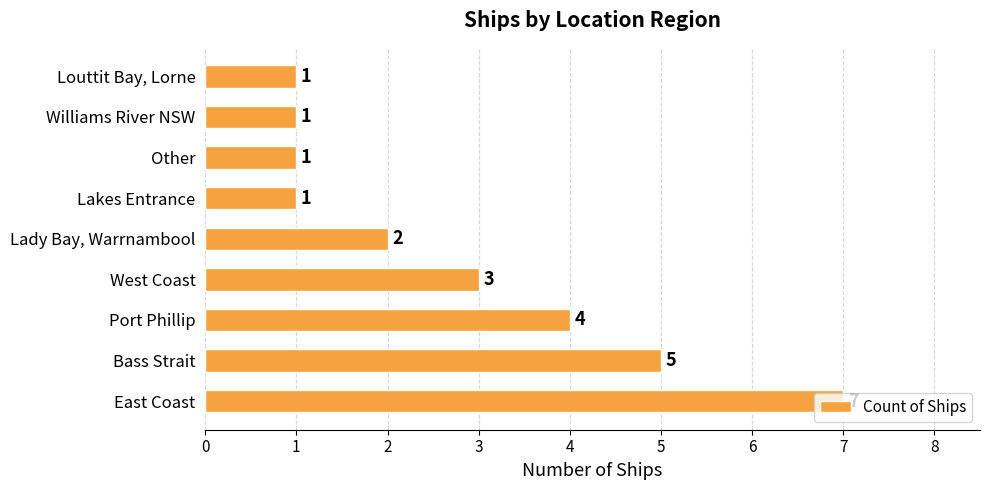

What is the sum of all values?

25